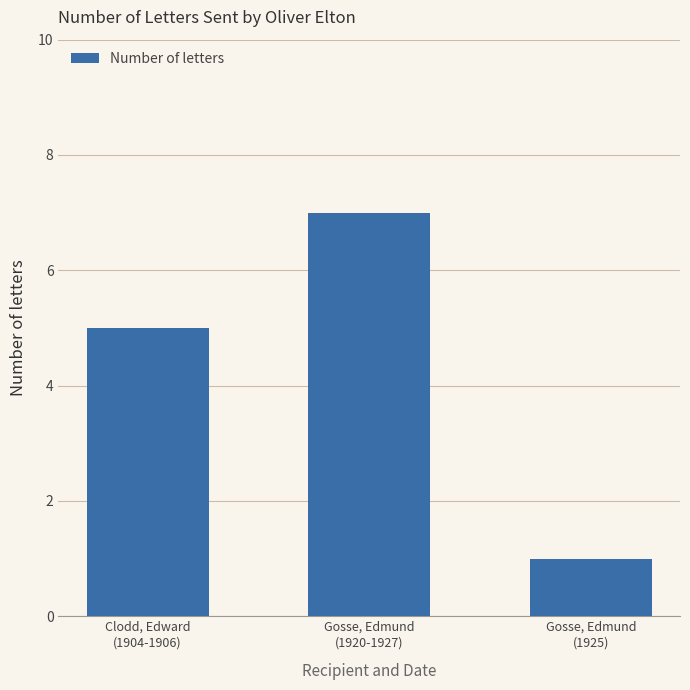

Reading right to left, list all the values displayed in this chart.

1	7	5